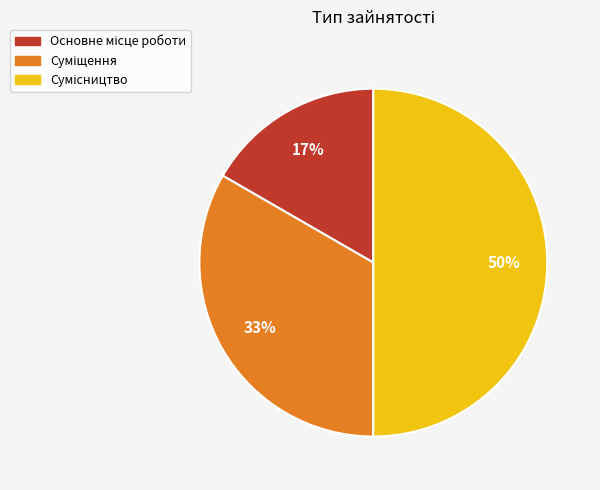

To the nearest percent, what is the difference between the largest and smallest slice percentages?

33%